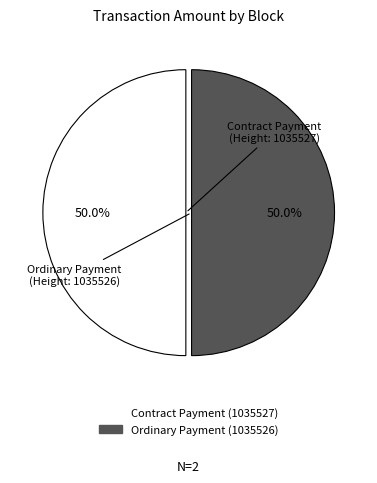

What is the largest slice in the pie chart?

1035526